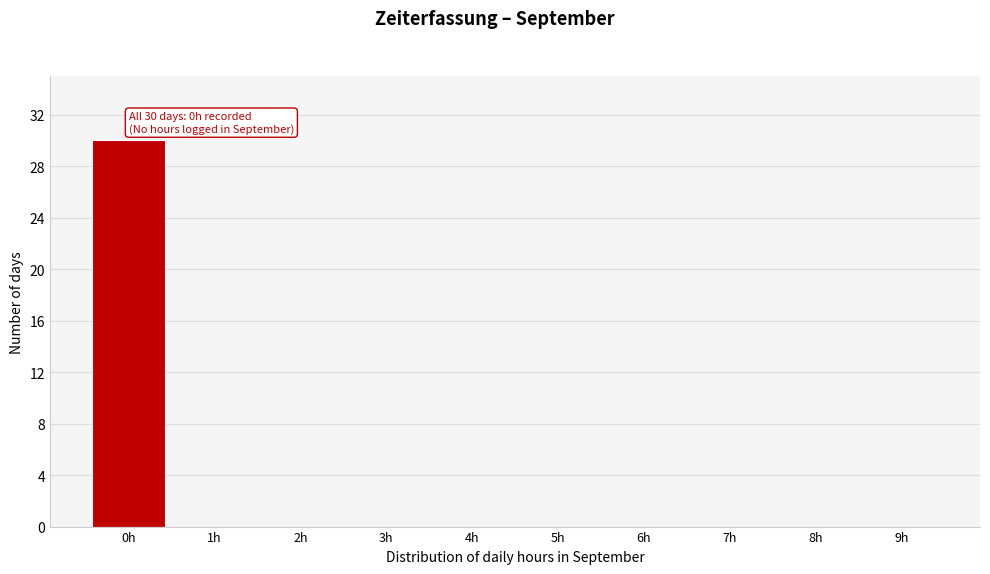

Reading left to right, what are all the values shown in this chart?

0h=30	1h=0	2h=0	3h=0	4h=0	5h=0	6h=0	7h=0	8h=0	9h=0